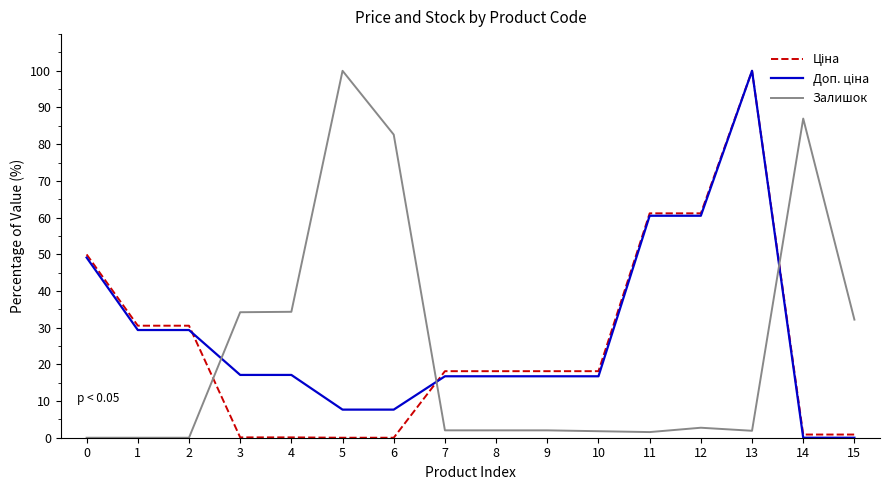

At which category is the sum across all series the highest?

13